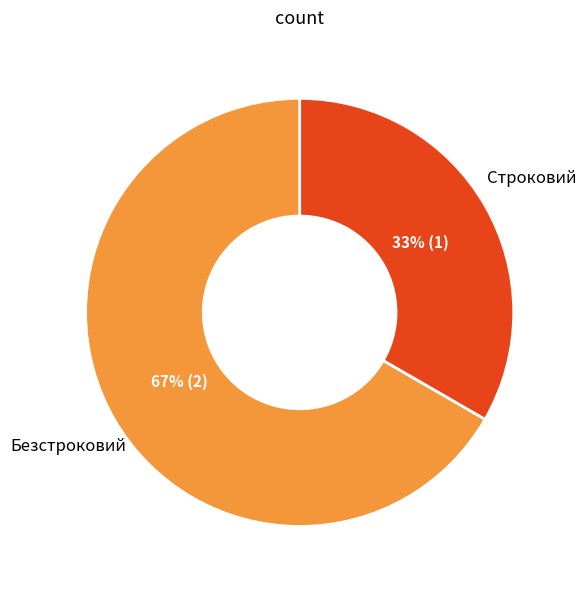

To the nearest percent, what is the average slice percentage?

50%